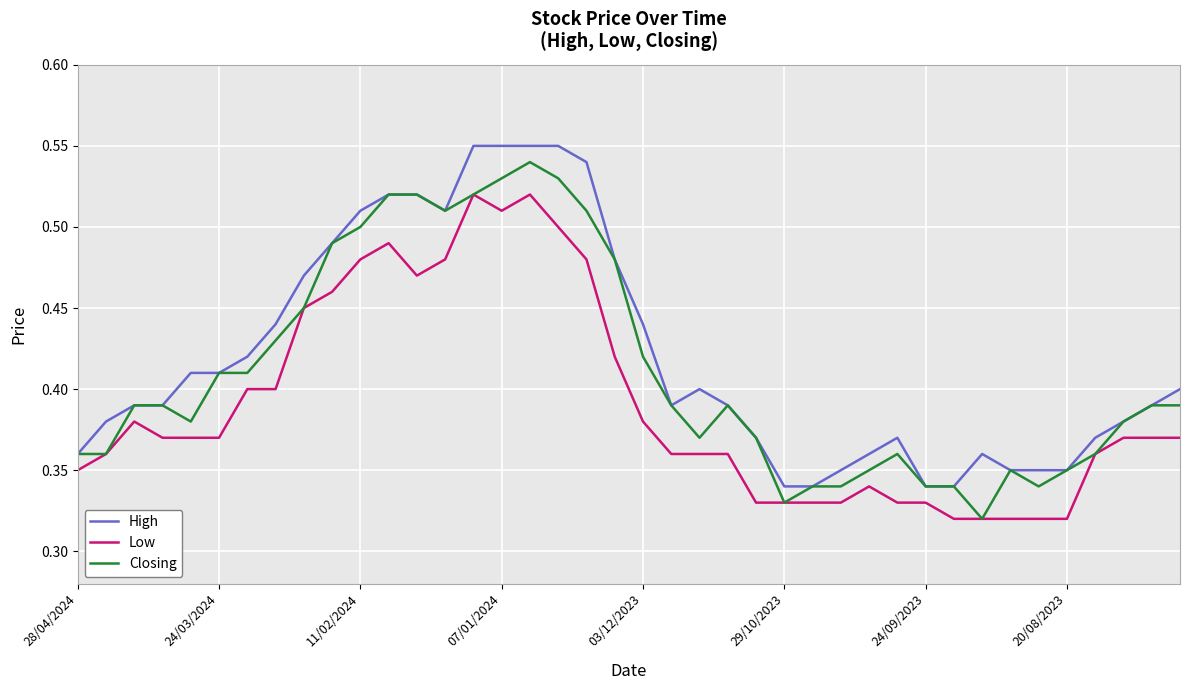

True or false: High and Low intersect in this chart.

False